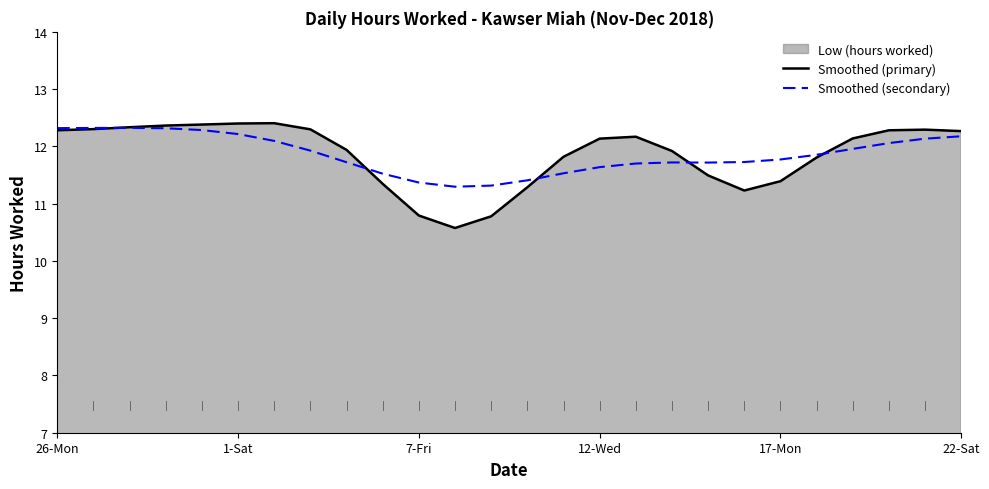

Where is the first local maximum for Smoothed (primary)?

6